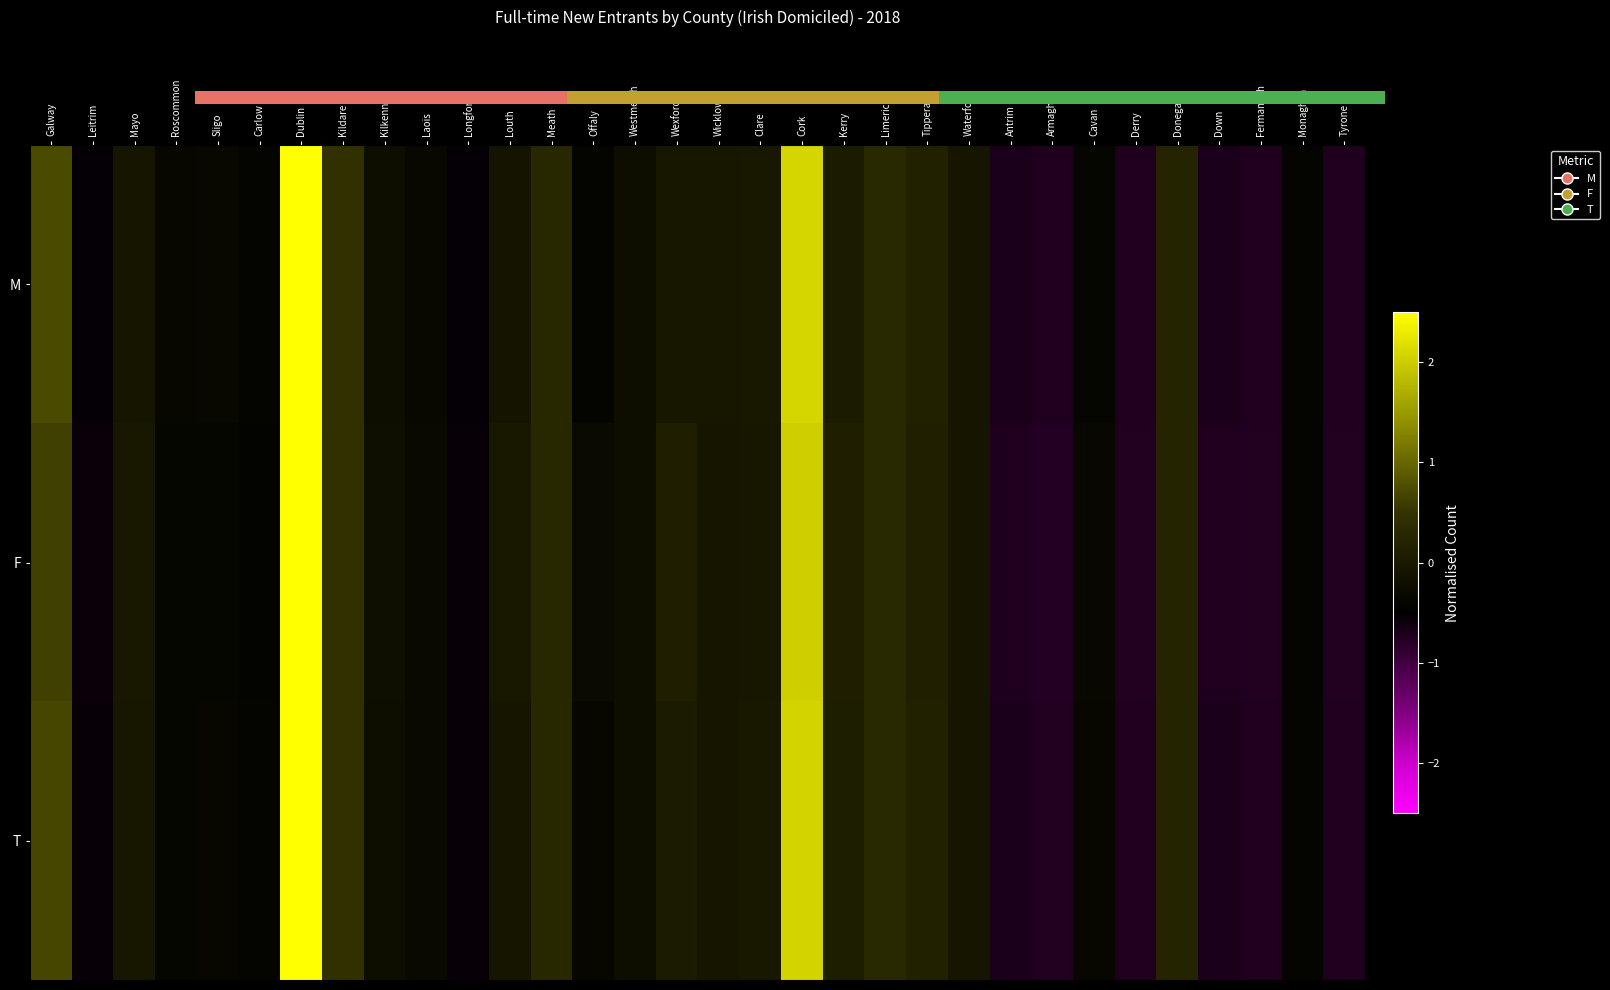

List the labels in order of F value, smallest first.

Armagh, Tyrone, Derry, Fermanagh, Antrim, Down, Leitrim, Longford, Carlow, Monaghan, Roscommon, Sligo, Cavan, Laois, Offaly, Westmeath, Kilkenny, Wicklow, Waterford, Clare, Louth, Mayo, Kerry, Wexford, Tipperary, Donegal, Meath, Limerick, Kildare, Galway, Cork, Dublin